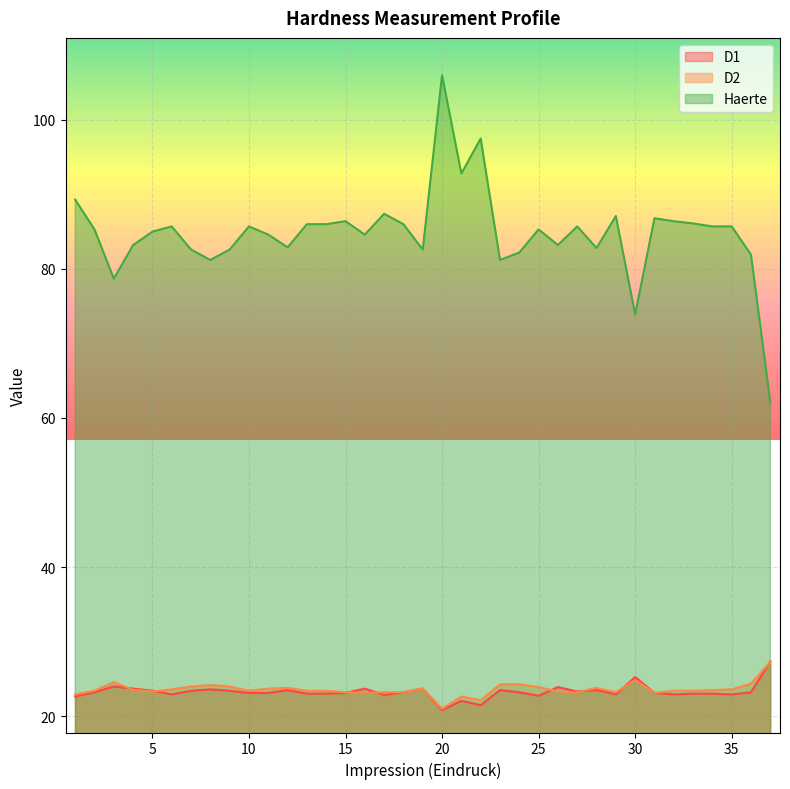

How many data points in D1 are less than 23?

10